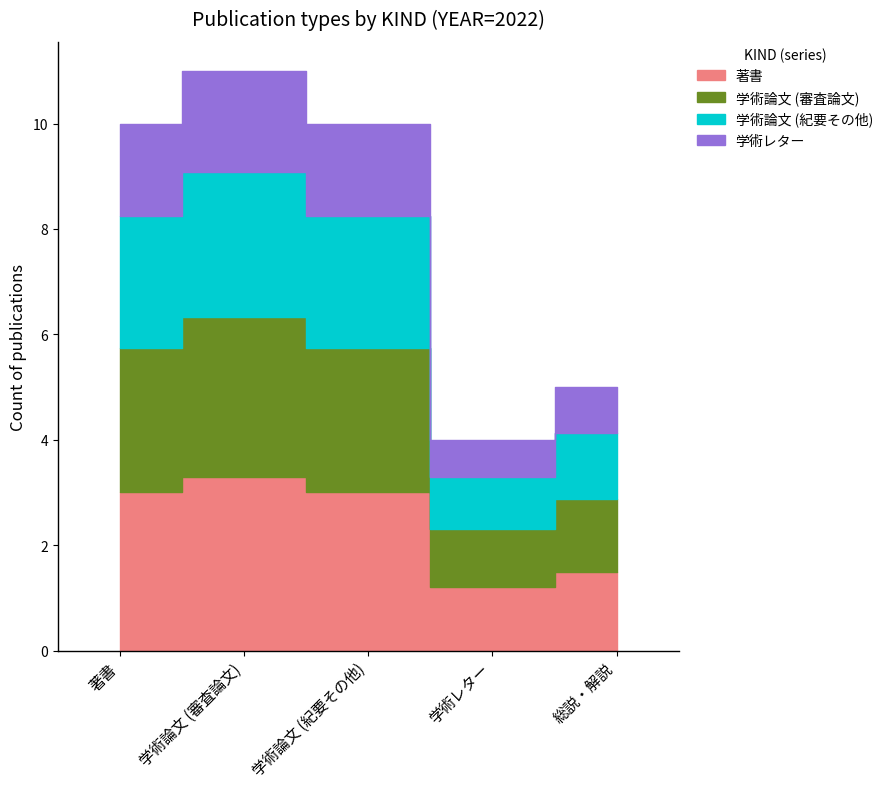

Does the chart display data point markers on the line(s)?

No